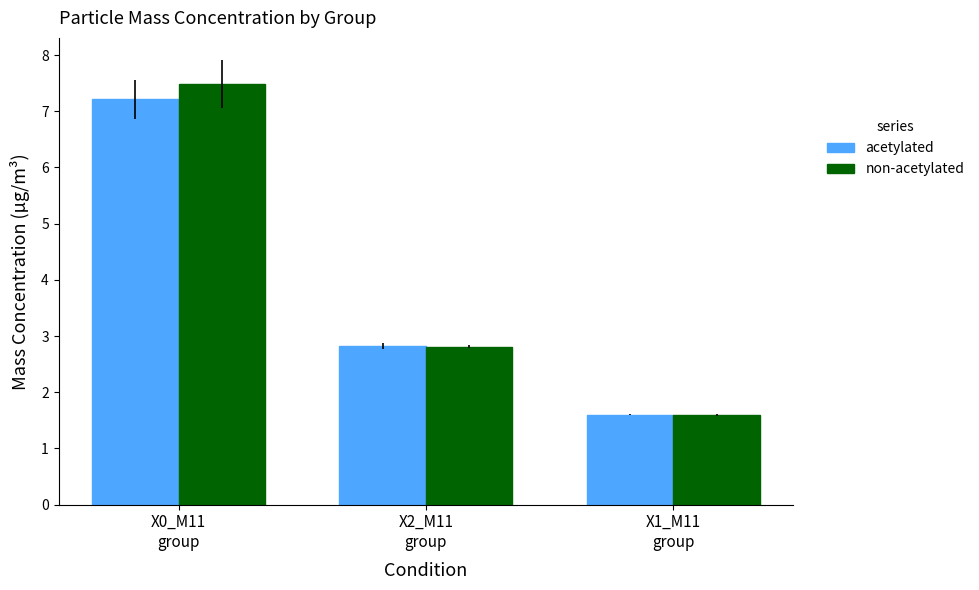

True or false: acetylated has a value of 1.1 at X1_M11
group.

False